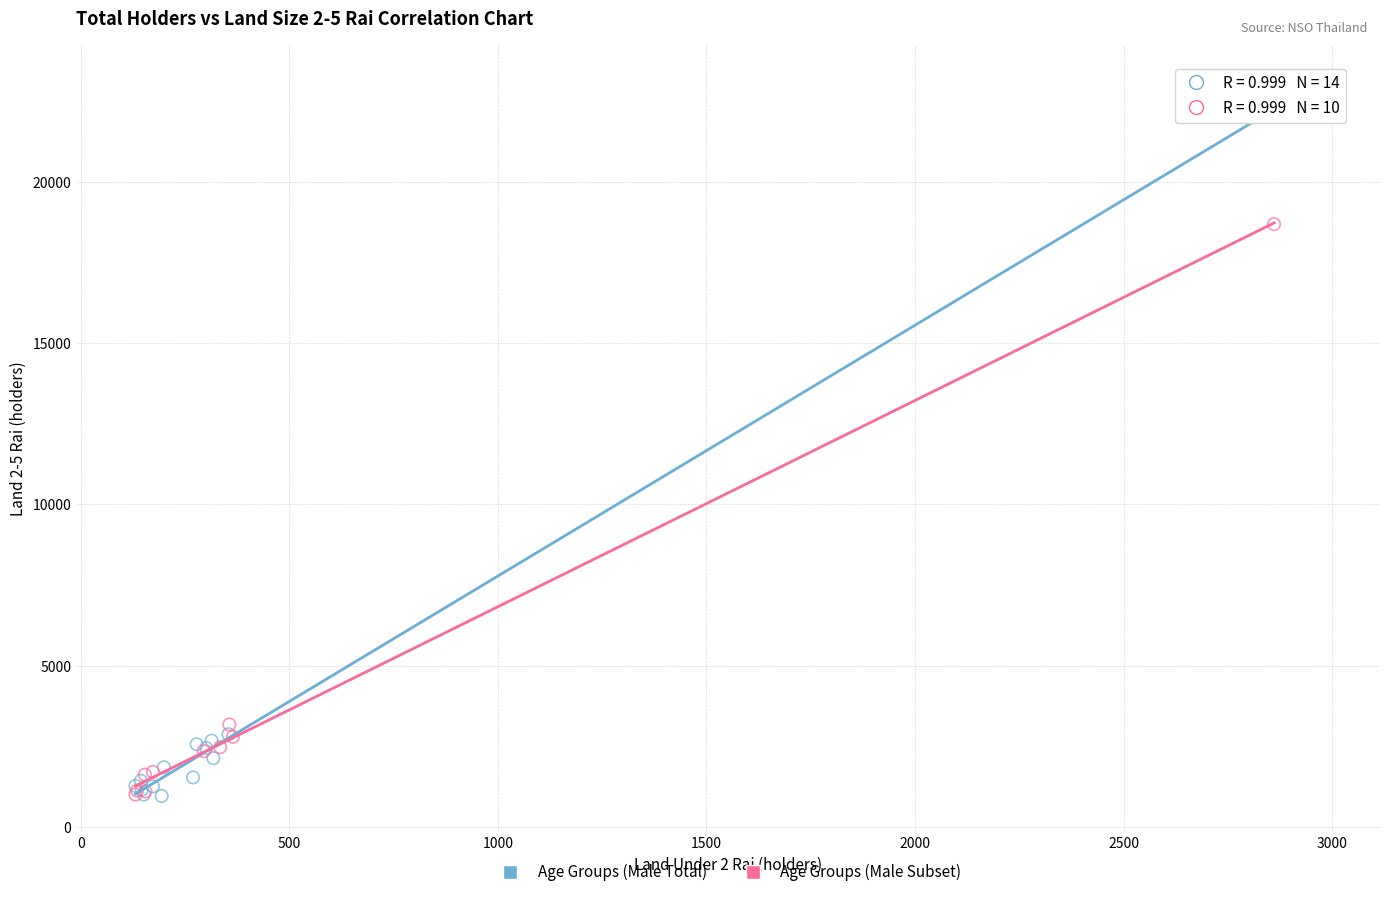

Which series reaches the maximum Y coordinate?

Age Groups (Male Total)